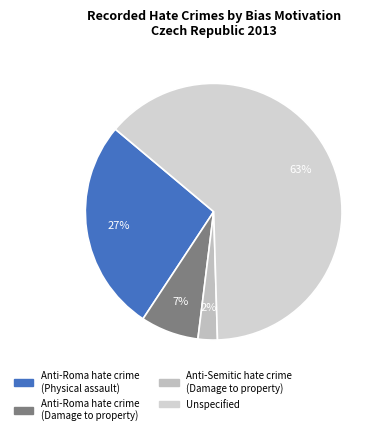

Is the sum of Anti-Semitic hate crime (Damage to property) and Anti-Roma hate crime (Damage to property) greater than half?

No